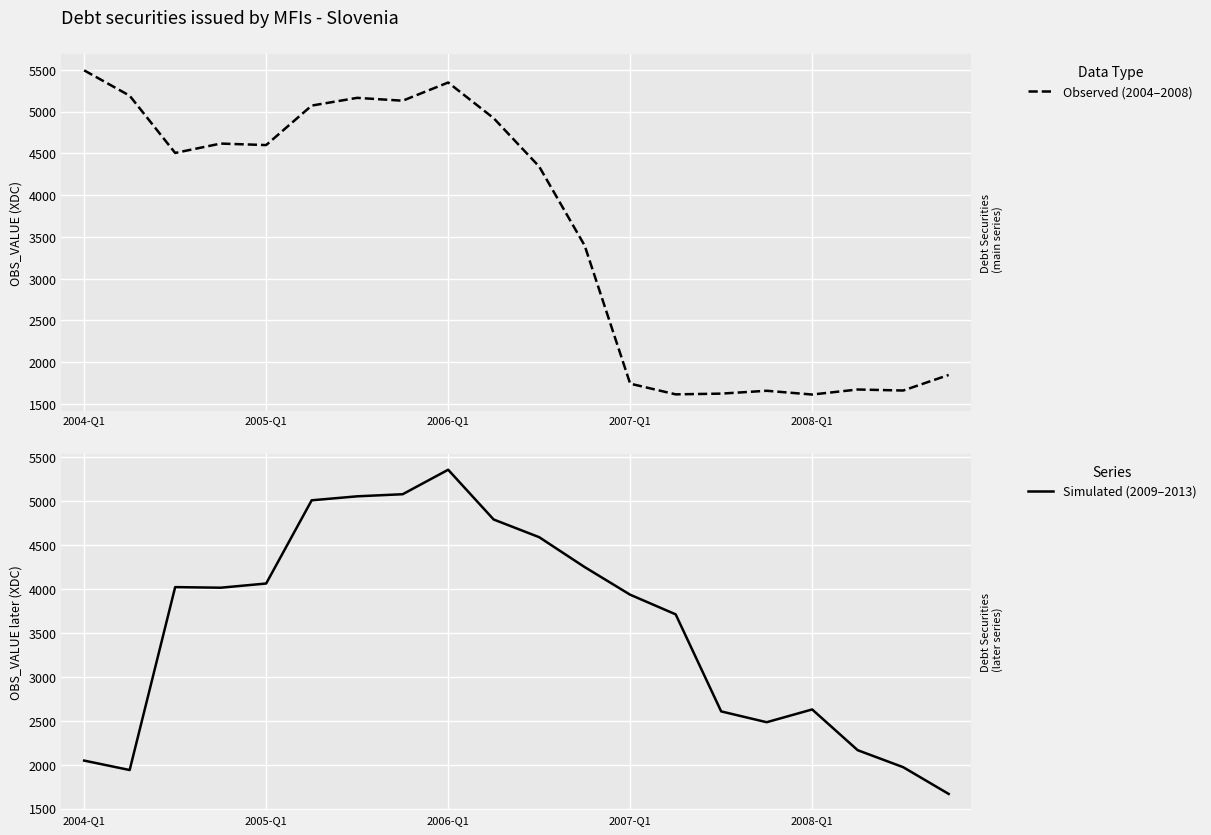

How many lines are shown in the chart?

2